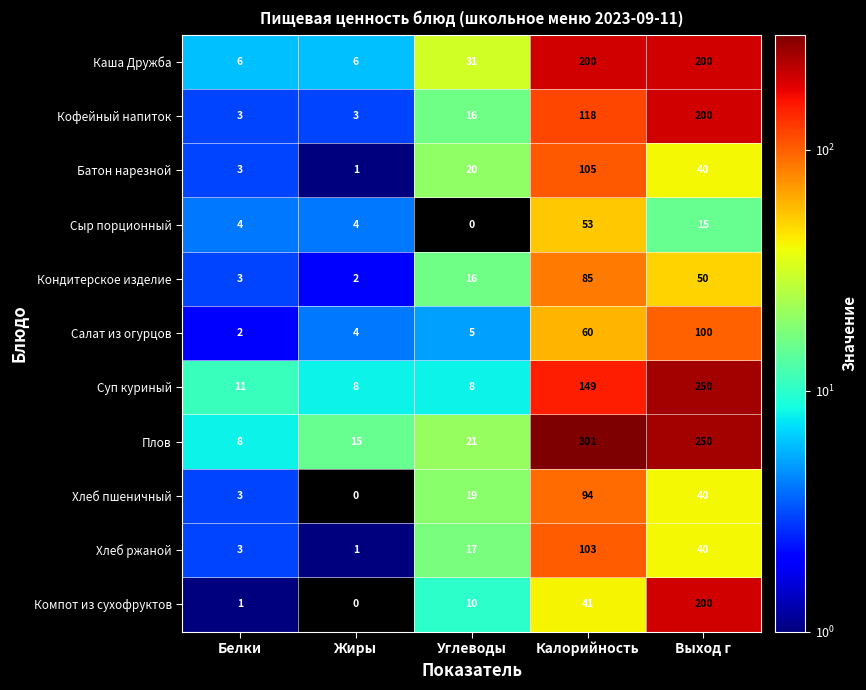

Which category has the lowest value in the Батон нарезной series?

Жиры